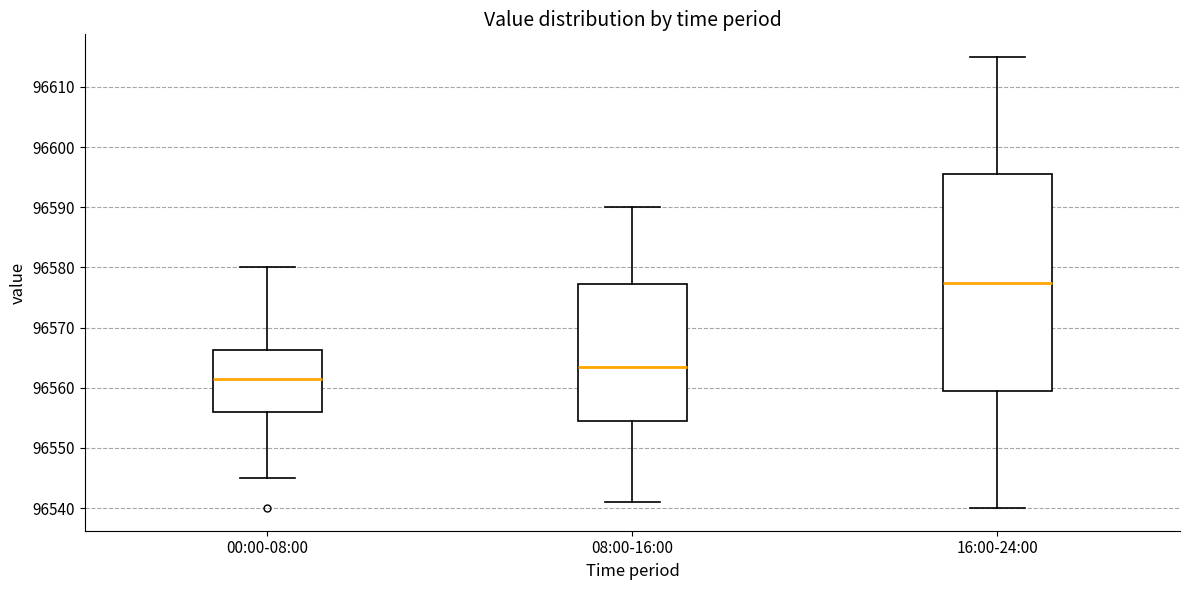

Which box is the tallest, from its lower edge to its upper edge?

16:00-24:00